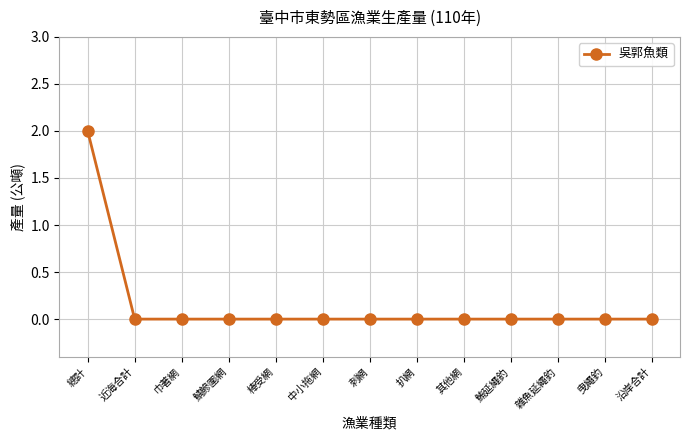

Is it true that the value at 巾著網 is 1?

False